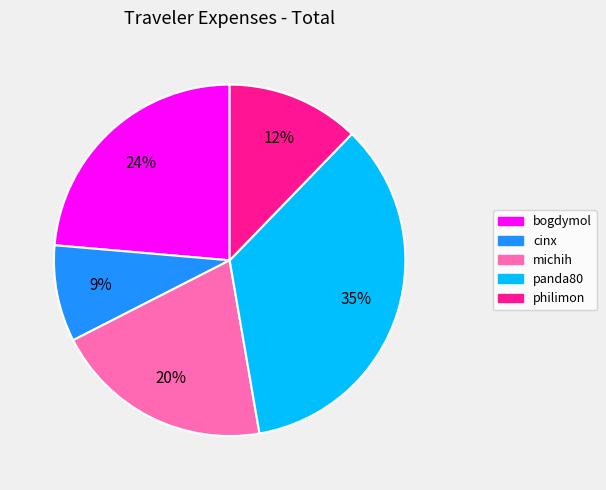

Is there any slice that represents more than half of the pie?

No